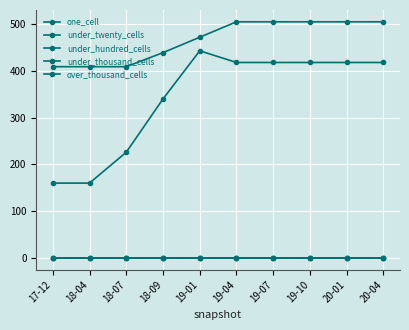

Which has a higher value, 17-12 or 19-04?

19-04